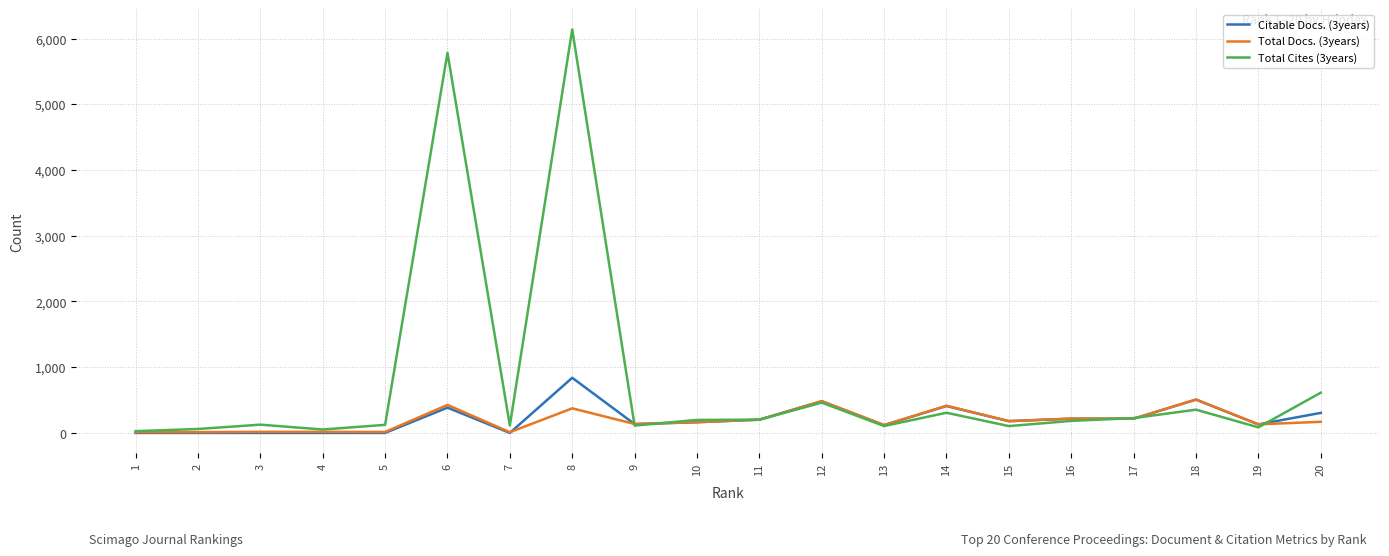

Which series has the widest spread of values?

Total Cites (3years)